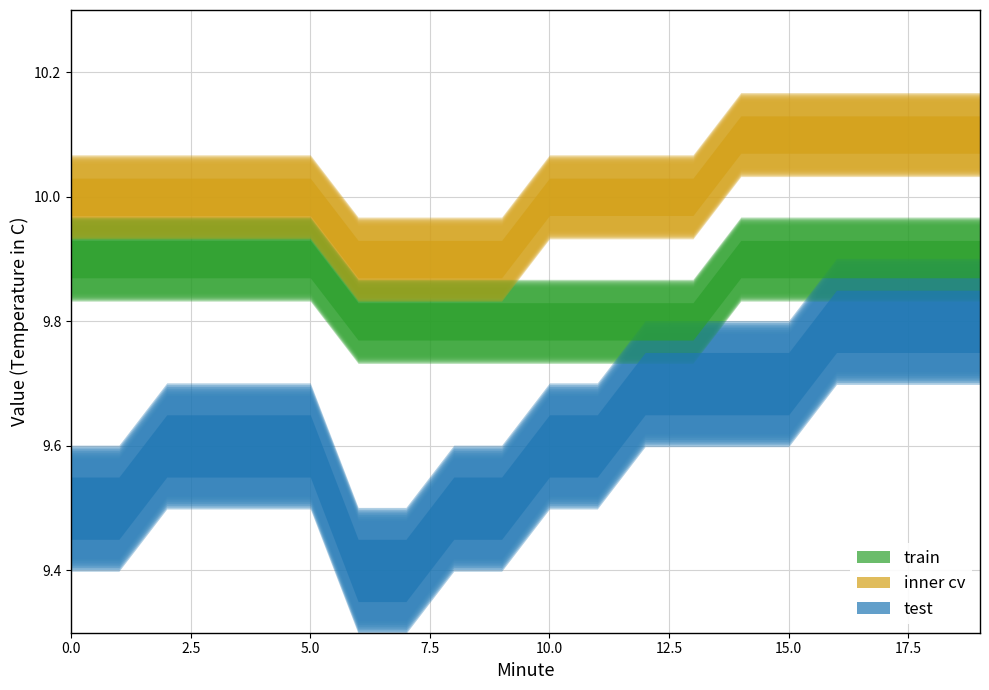

Which category has the highest value across all series?

14